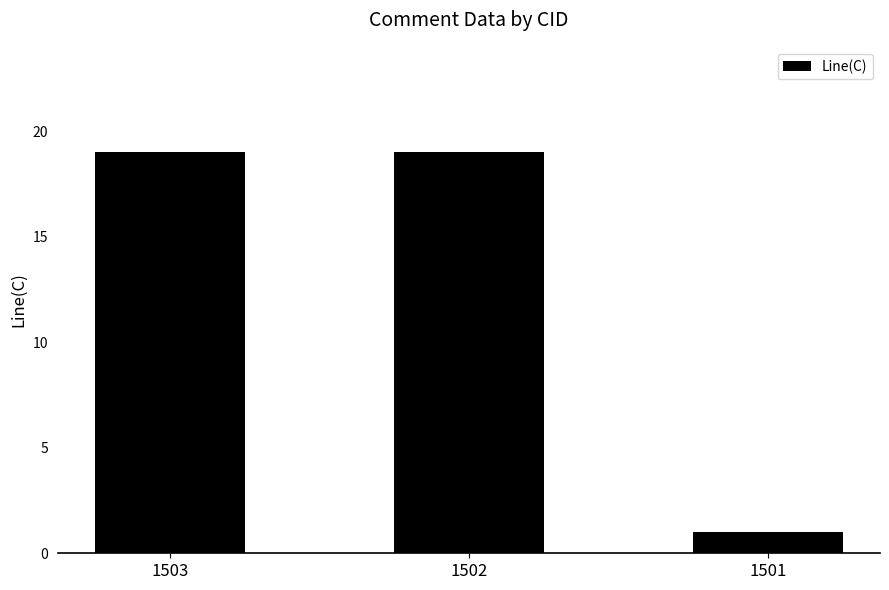

Reading left to right, transcribe all the data shown in this chart.

1503=19	1502=19	1501=1